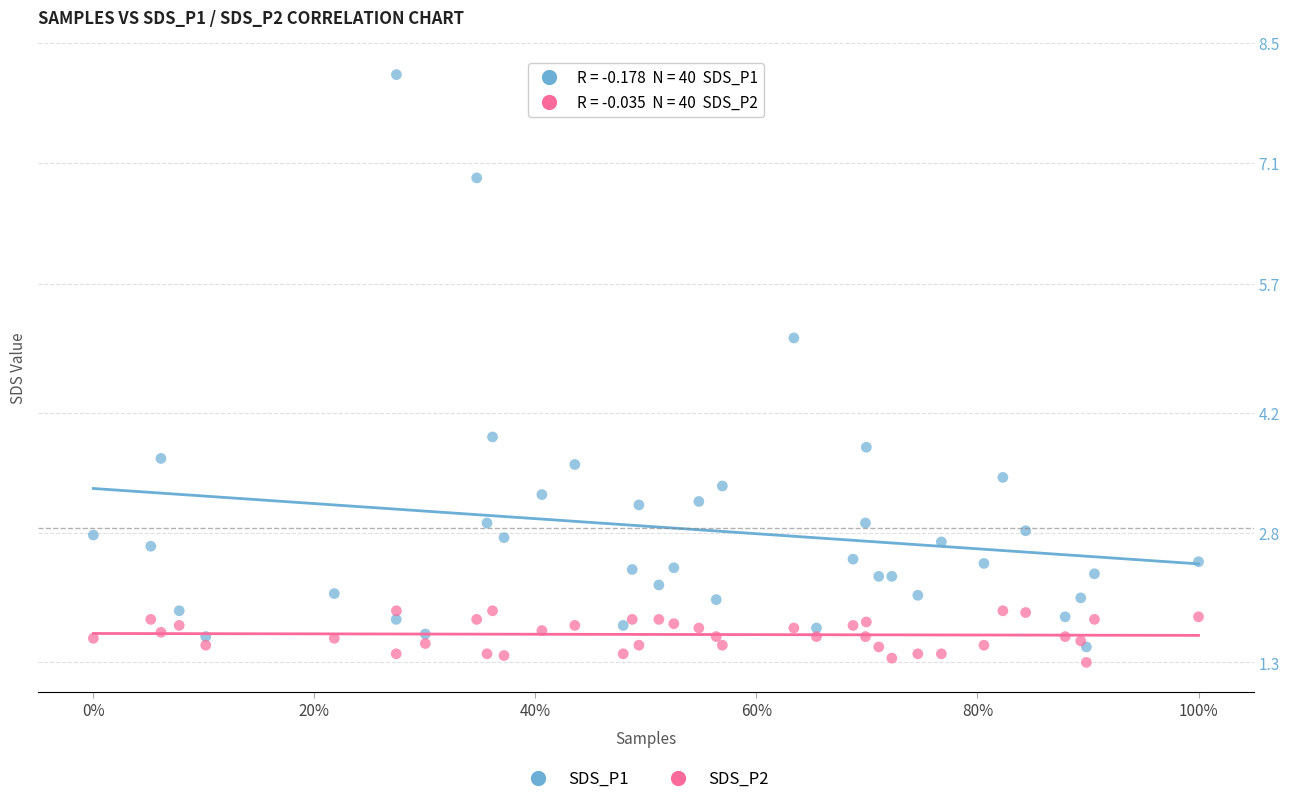

Across all series, what Y value is closest to 4?

3.9